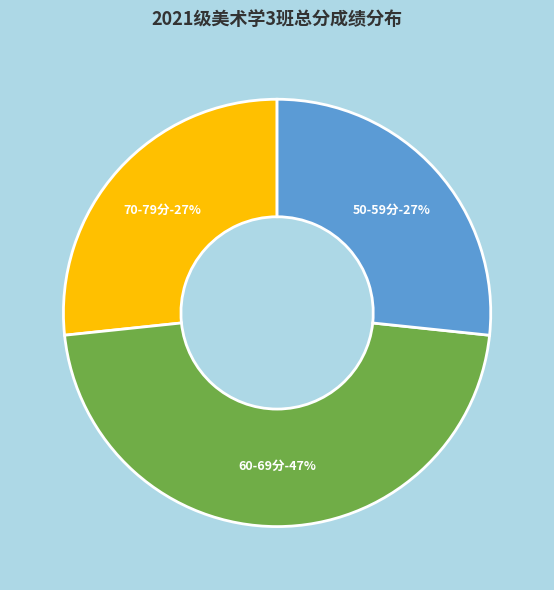

Does 李亚琳(72) account for over 50% of the chart?

No